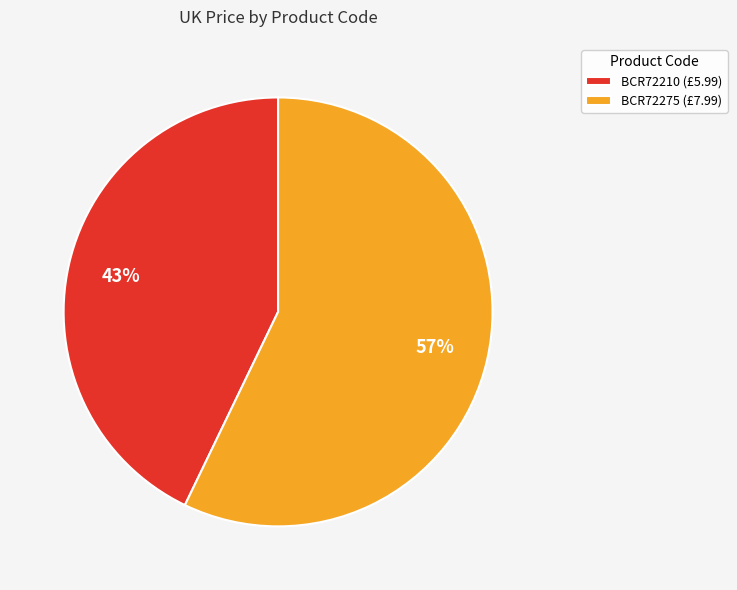

To the nearest percent, what portion does BCR72210 represent?

43%